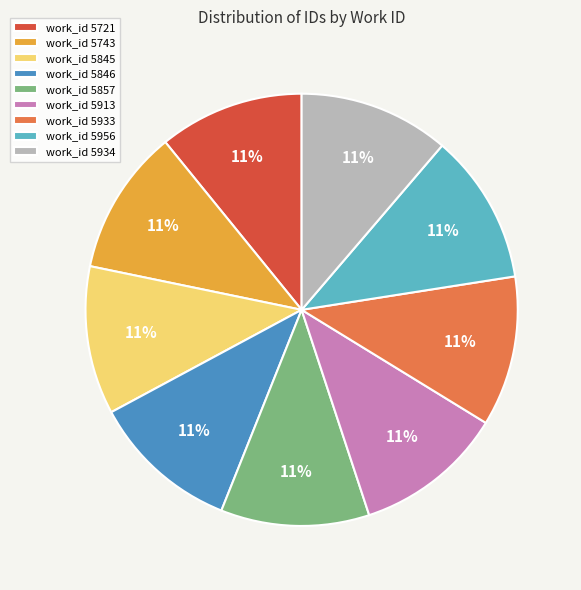

To the nearest percent, what is the combined percentage of work_id 5721 and work_id 5846?

22%